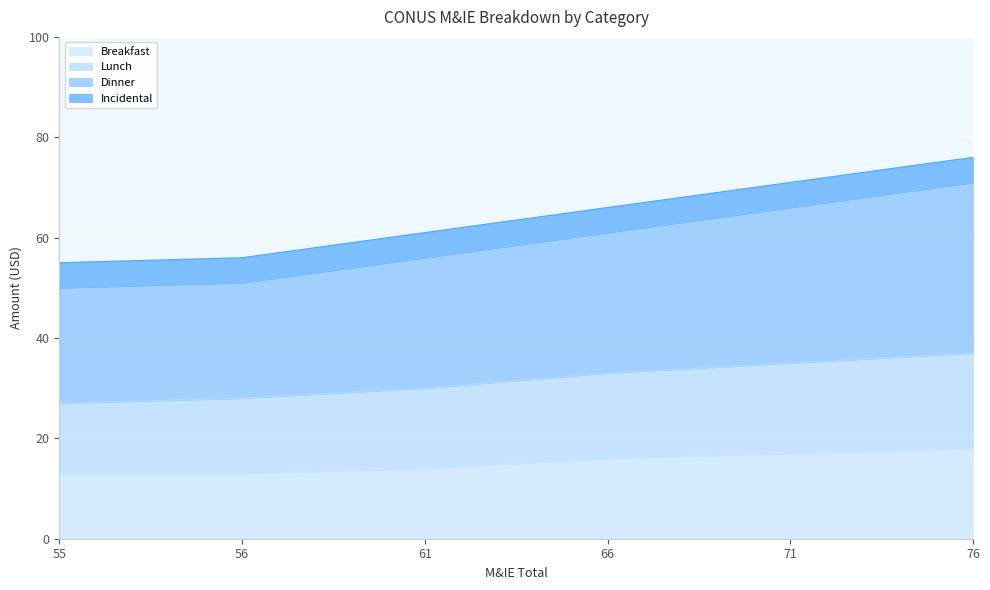

Is it true that Breakfast equals 16 at 66?

True